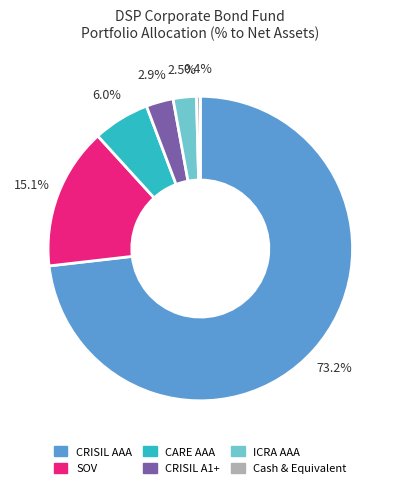

To the nearest percent, what is the average slice percentage?

17%